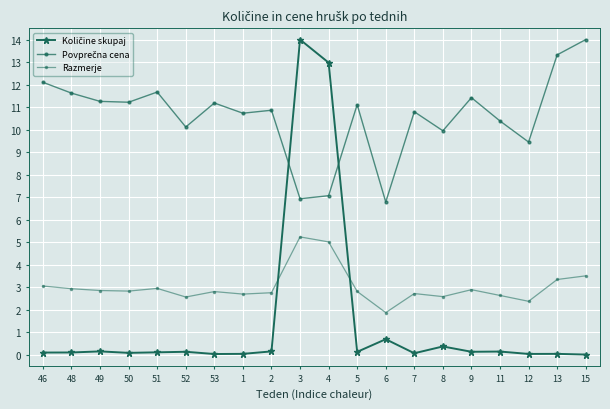

What is the sum of all Količine skupaj values?

29.4